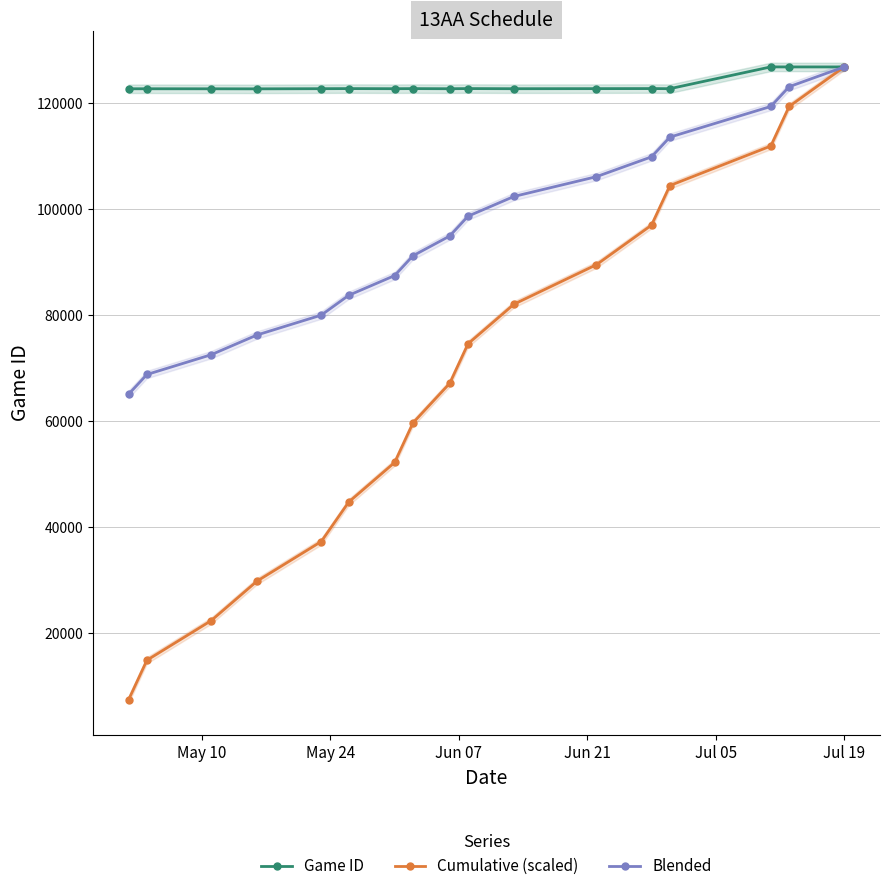

What is the value of the Game ID point at the 11th from the left?

122669.0